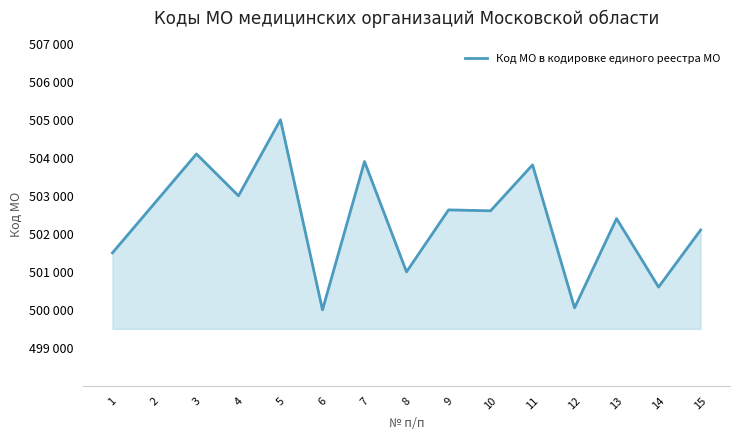

List the labels in order of value, largest first.

5, 3, 7, 11, 4, 2, 9, 10, 13, 15, 1, 8, 14, 12, 6